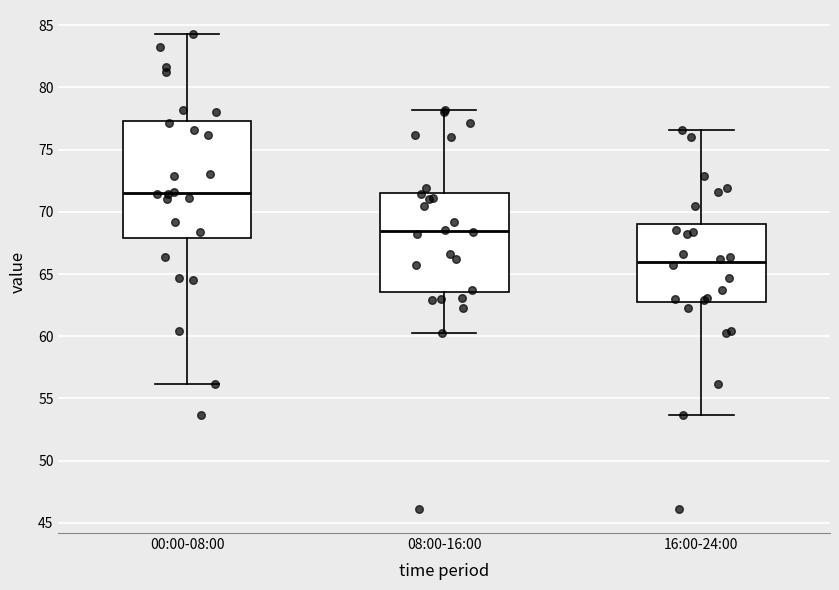

Which box's median line is the highest?

00:00-08:00